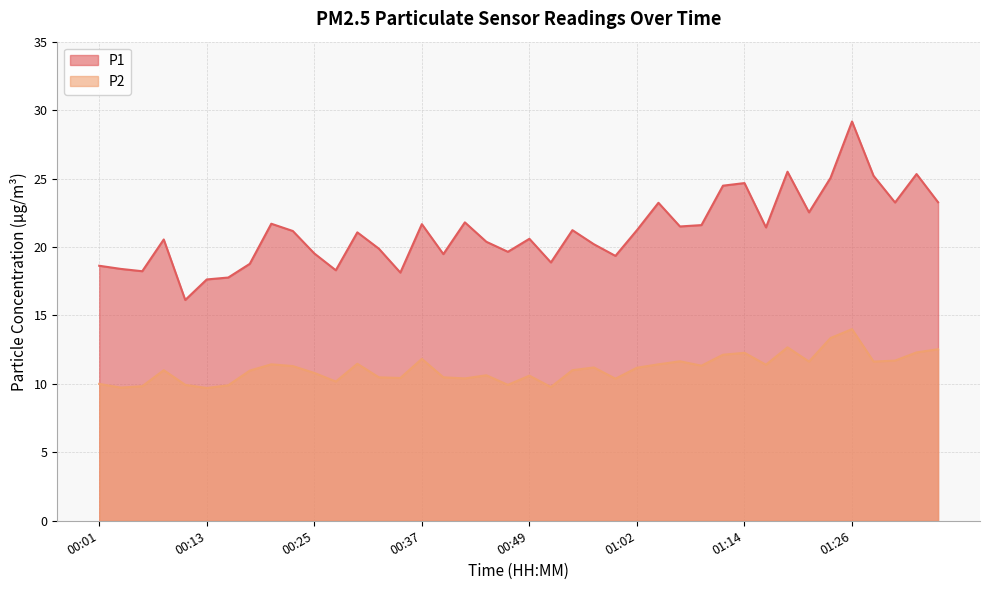

What is the difference between the maximum and second lowest values in the P2 series?

4.3